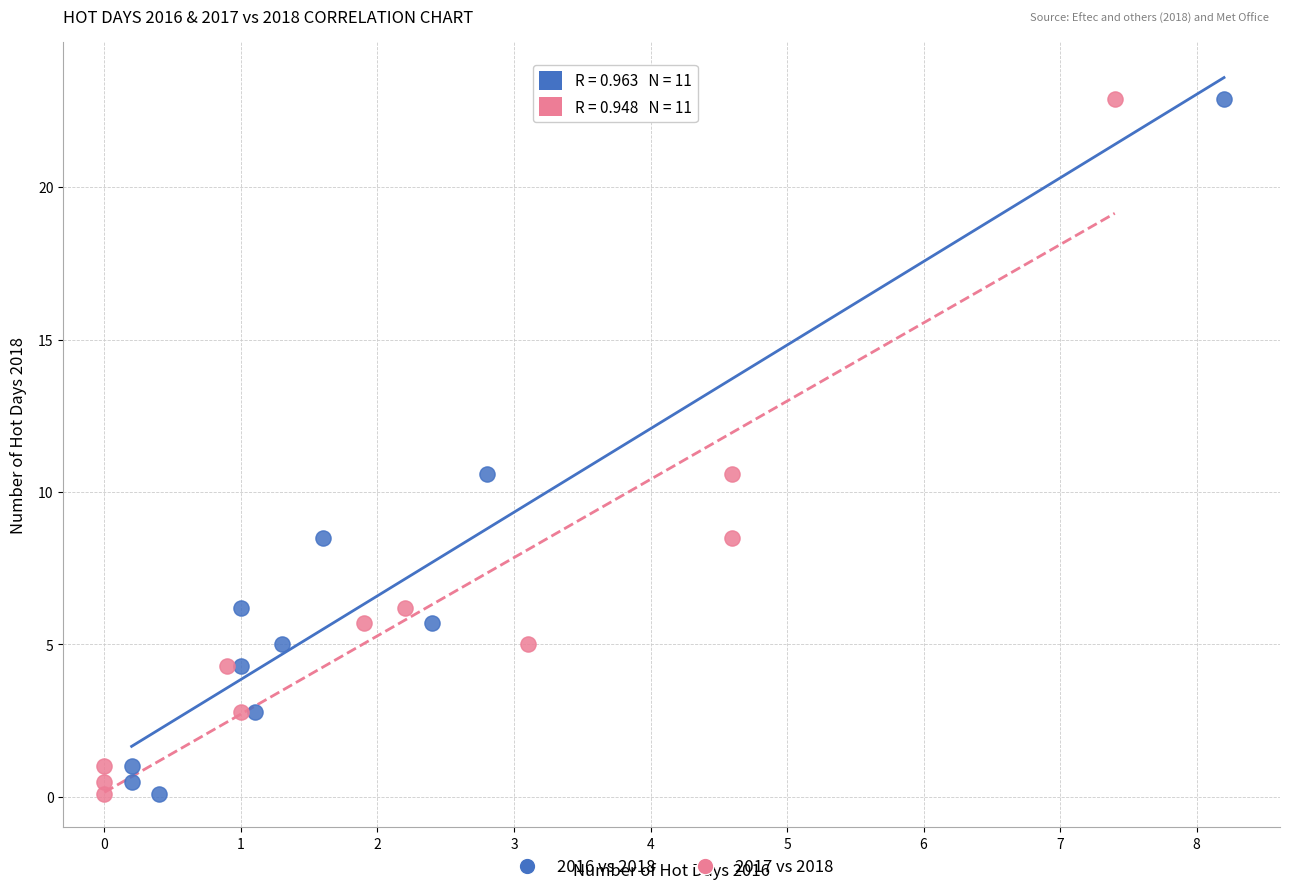

What are all the series names shown in the legend?

2016 vs 2018, 2017 vs 2018